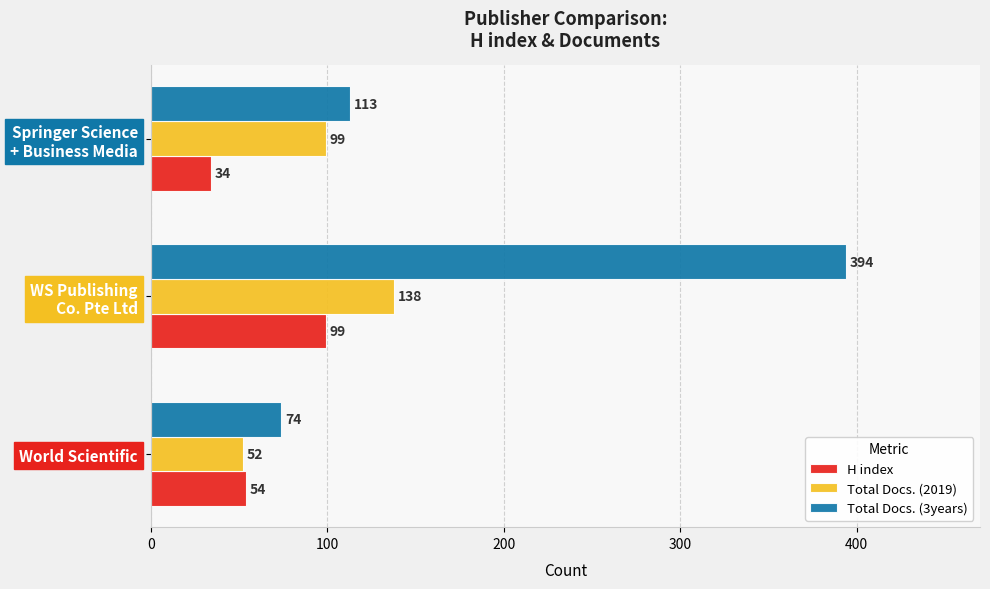

The value of Total Docs. (2019) at World Scientific is 52. True or false?

True